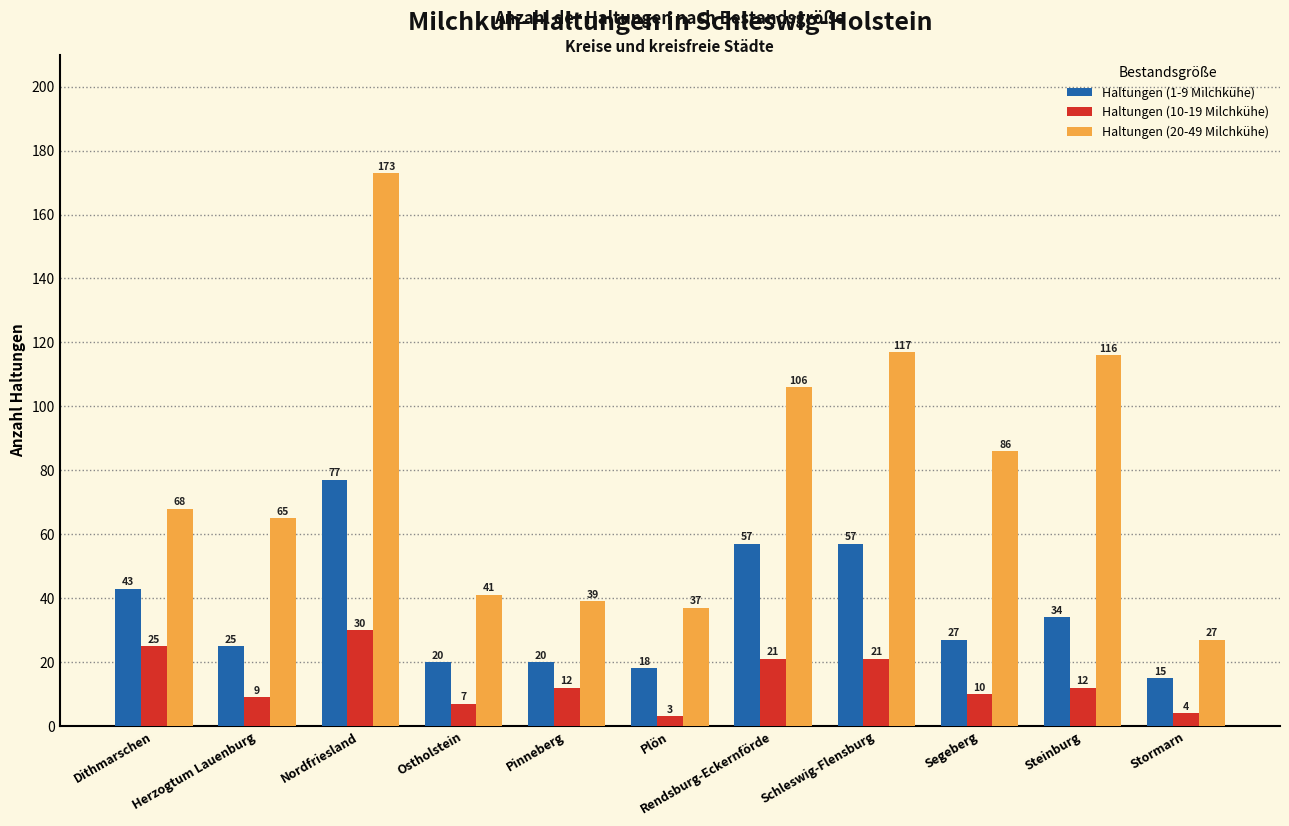

Is the value of Haltungen (1-9 Milchkühe) at Ostholstein greater than the value of Haltungen (20-49 Milchkühe) at Herzogtum Lauenburg?

No